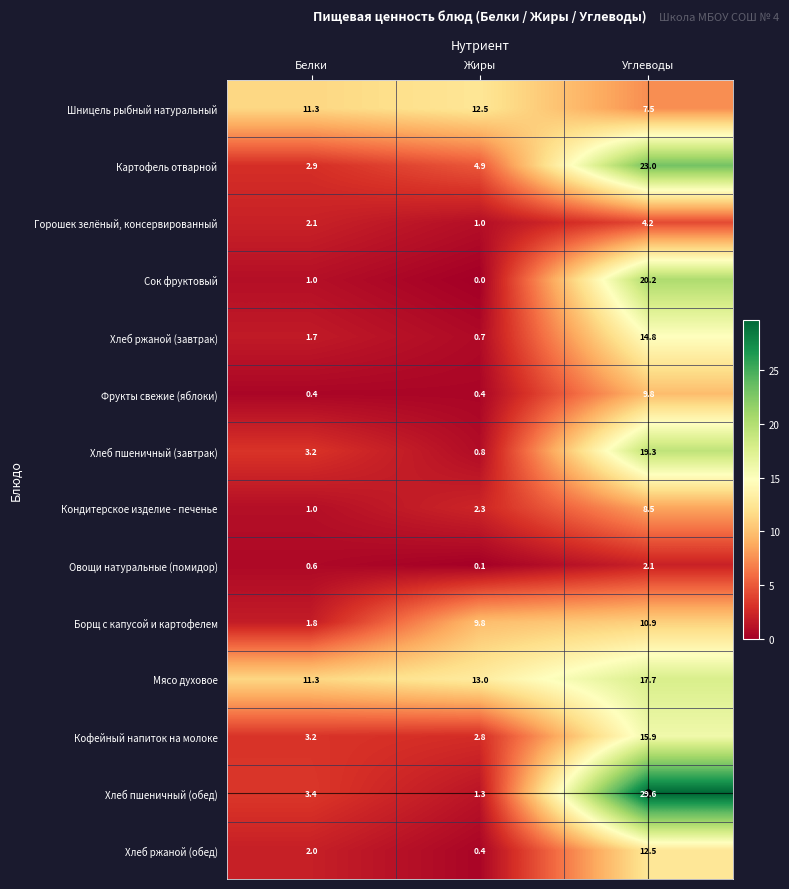

At which category is the sum across all series the highest?

Углеводы